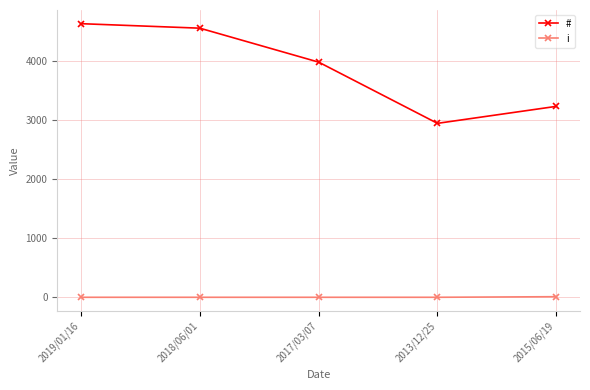

Does the chart have visible grid lines?

Yes